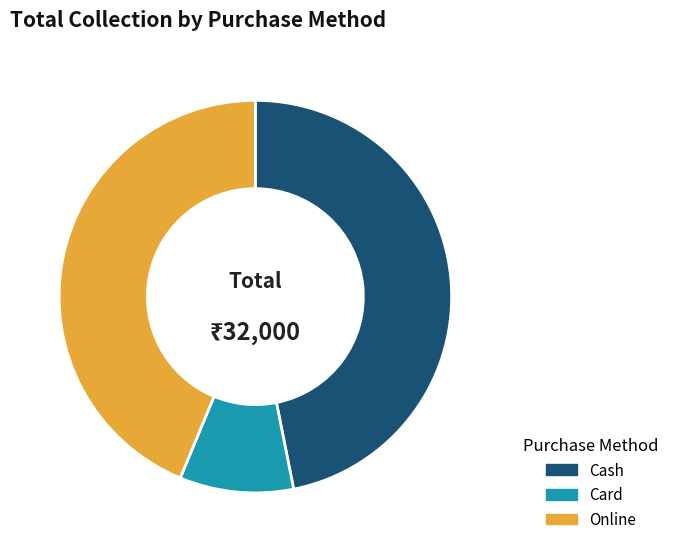

True or false: Online accounts for 44% of the total.

True